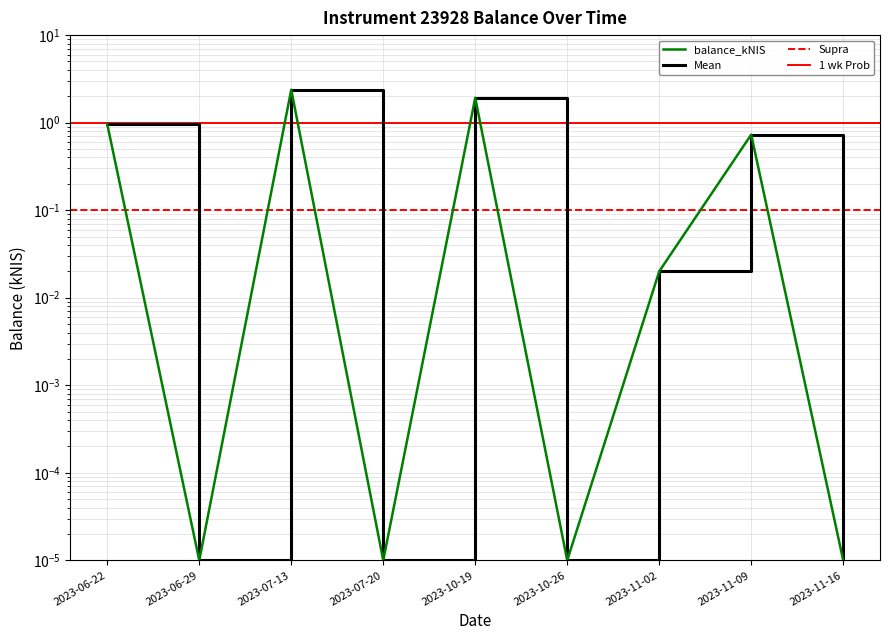

What is the average value?

0.7